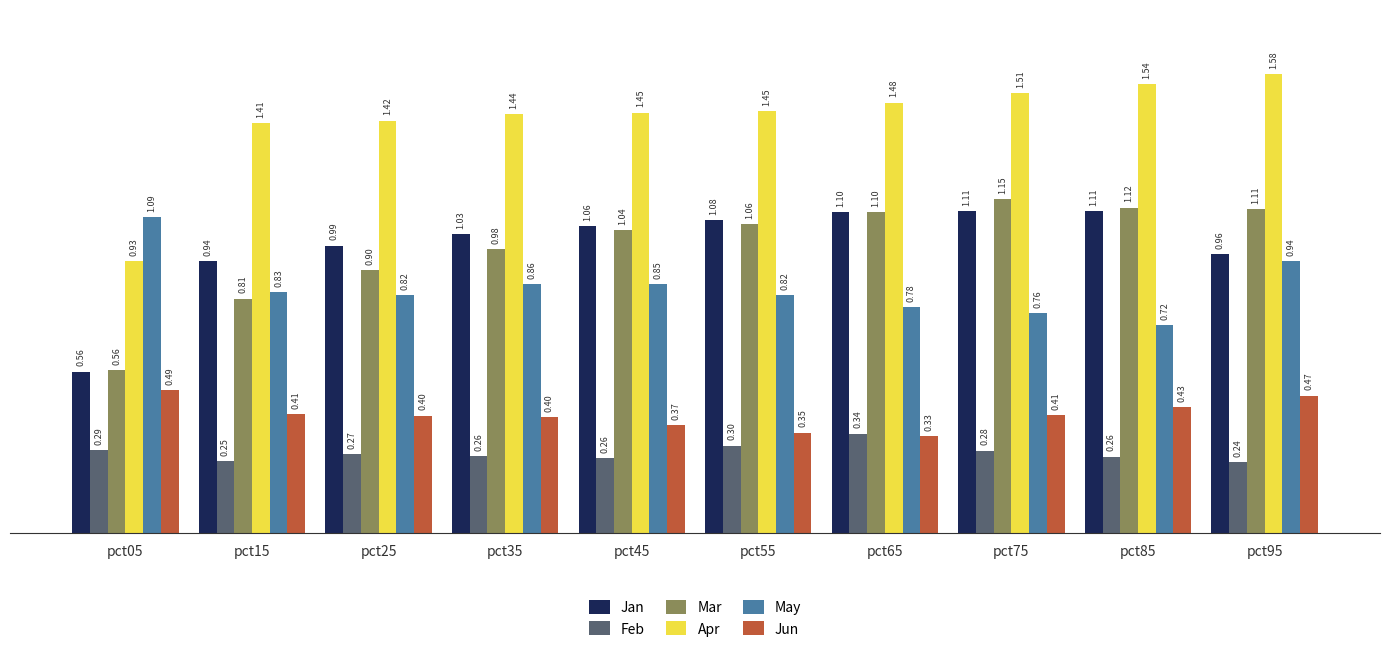

What are all the series names shown in the legend?

Jan, Feb, Mar, Apr, May, Jun